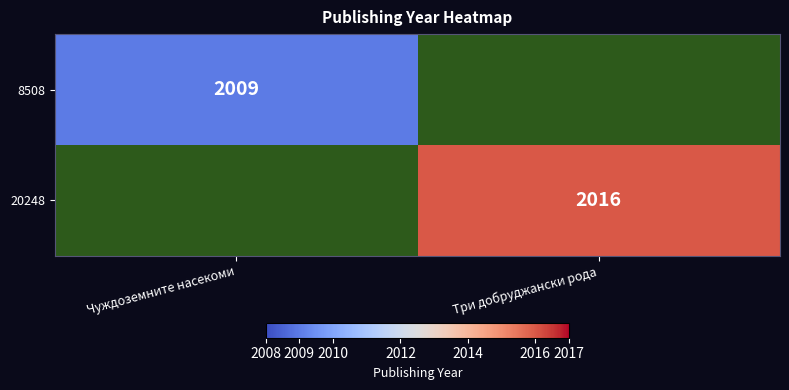

True or false: 8508 has a value of 929 at Чуждоземните насекоми.

False